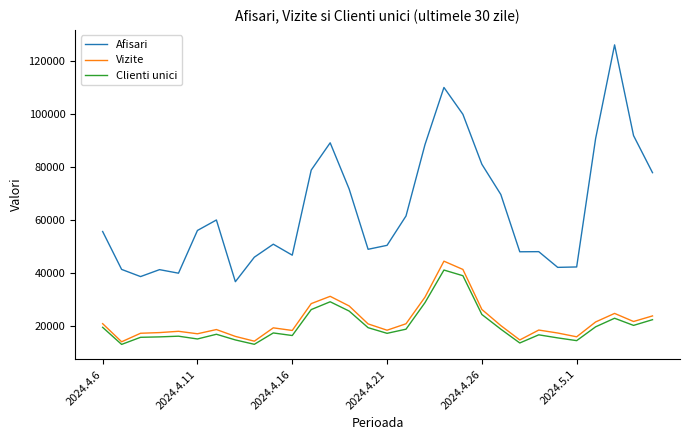

Which series has the widest spread of values?

Afisari